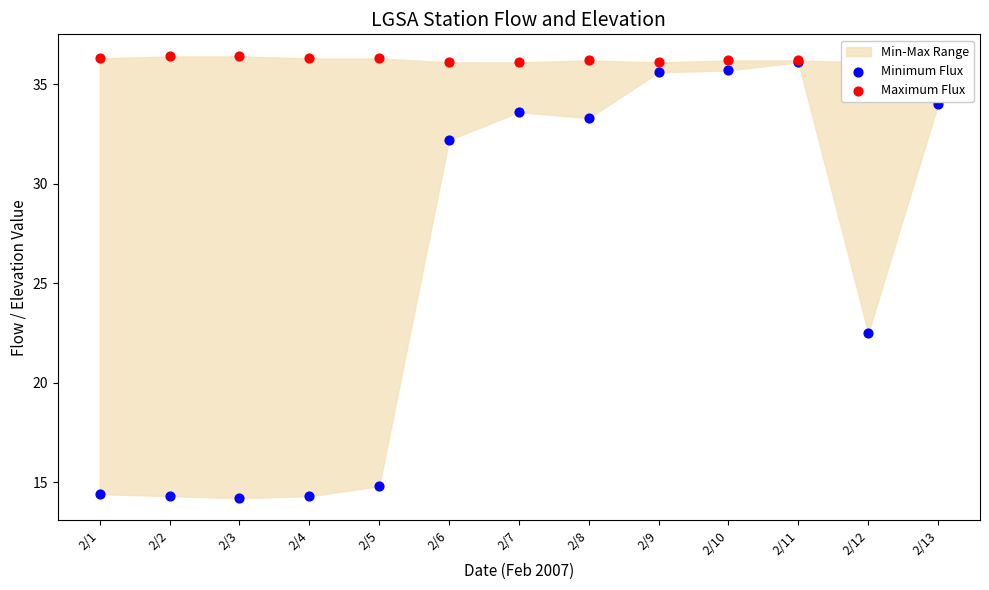

At which category is the sum across all series the highest?

2/11